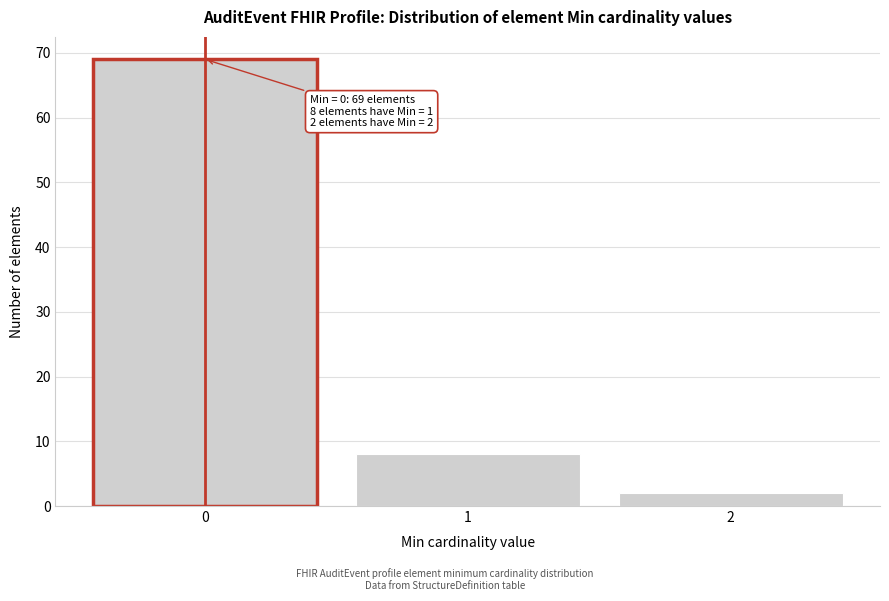

Reading left to right, what are all the values shown in this chart?

0=69	1=8	2=2